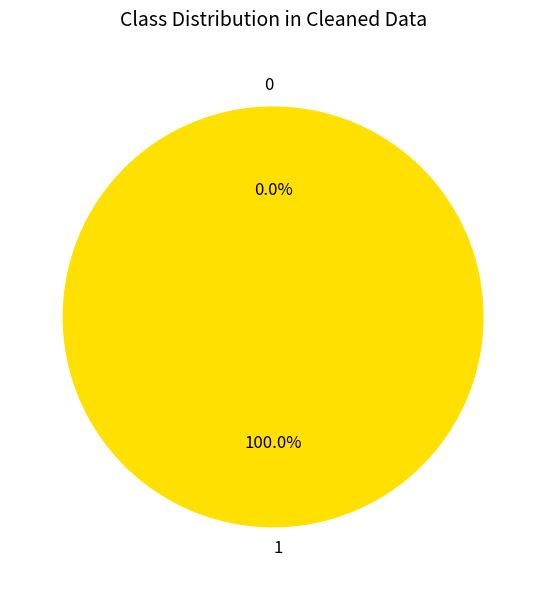

Is 0 the majority of the pie?

No